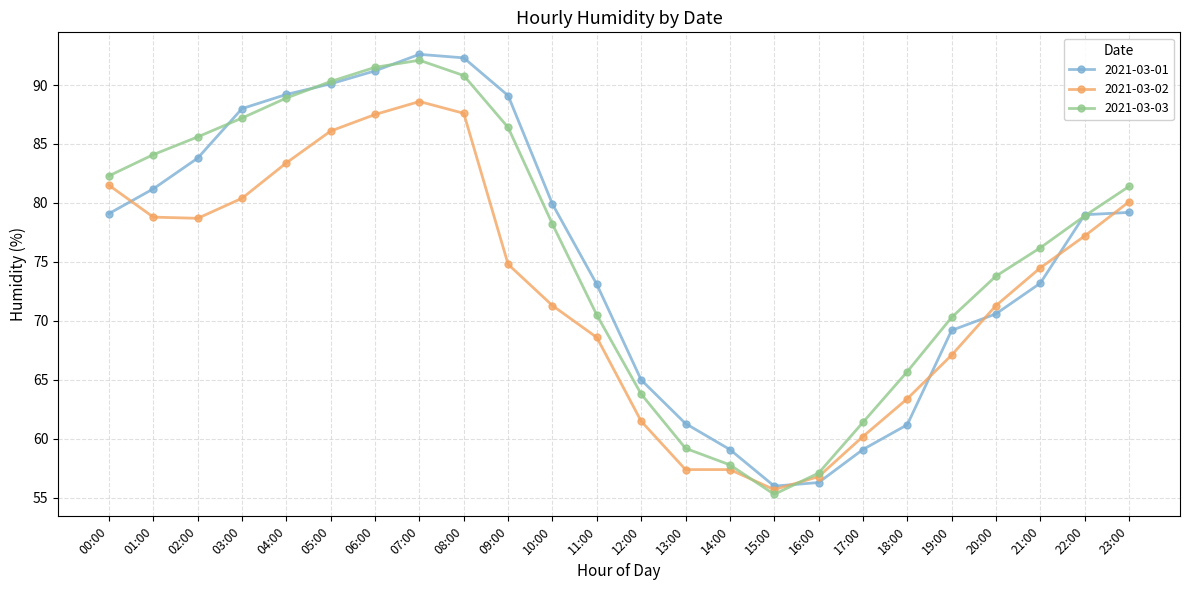

Is the value of 2021-03-01 at 03:00 greater than the value of 2021-03-03 at 22:00?

Yes